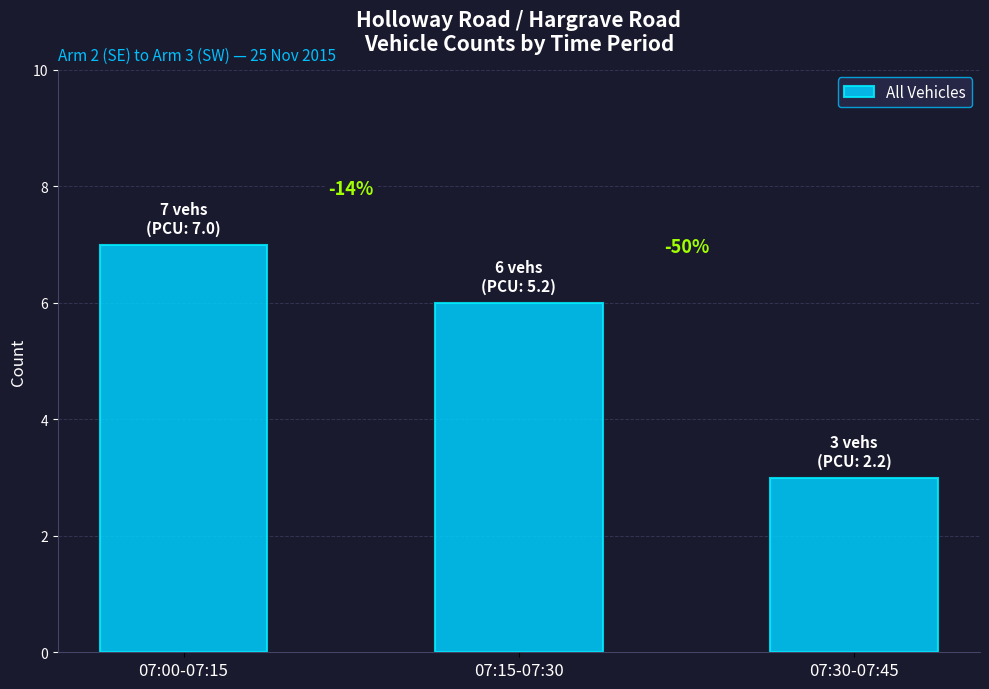

Reading right to left, extract all data points from this chart.

07:30-07:45=3	07:15-07:30=6	07:00-07:15=7